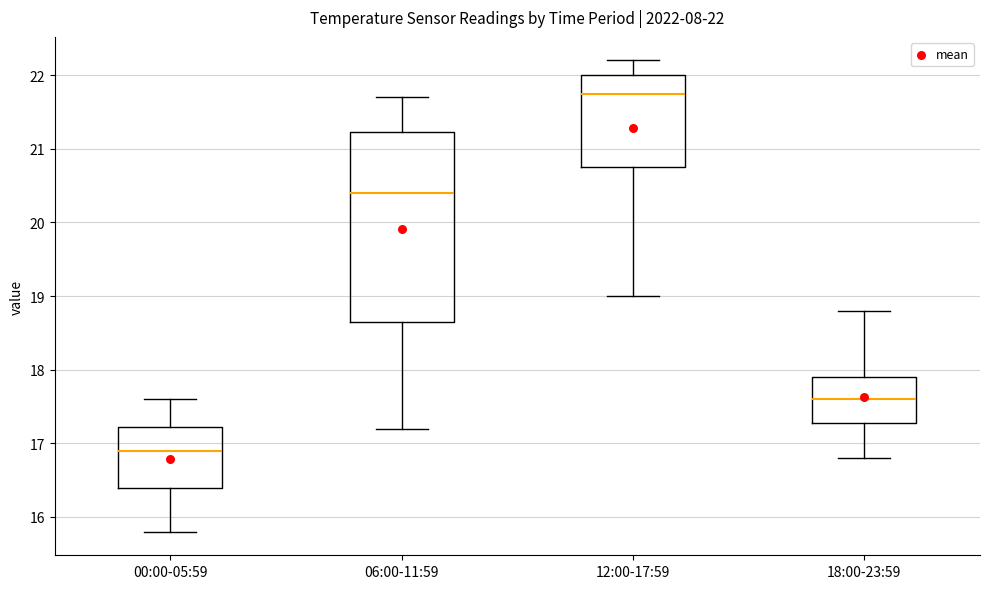

Comparing the boxes themselves (not the whiskers), which one is the tallest?

06:00-11:59